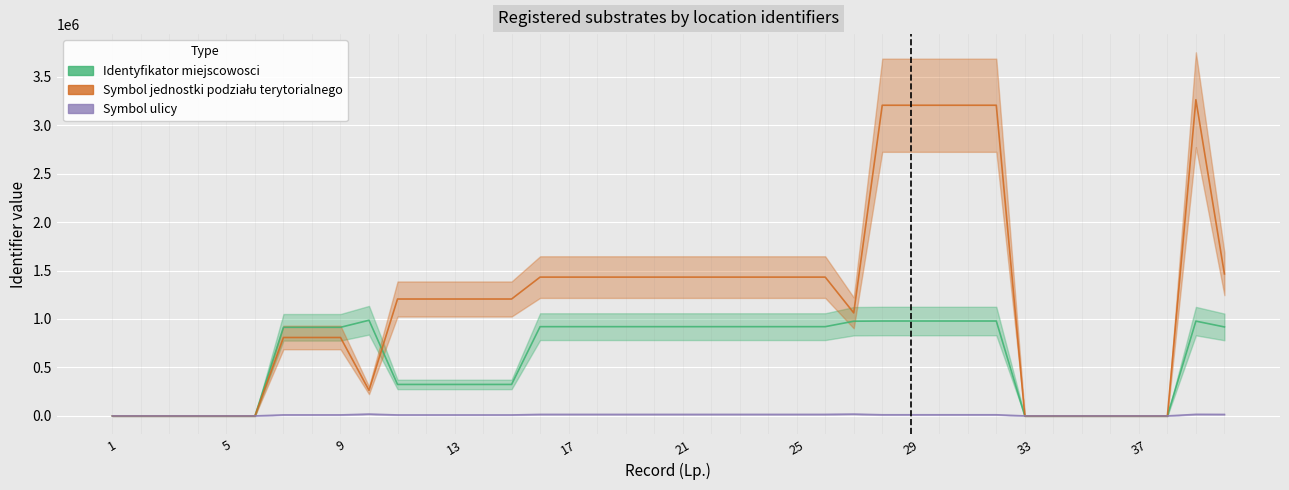

True or false: Symbol jednostki podzialu terytorialnego and Symbol ulicy intersect in this chart.

False